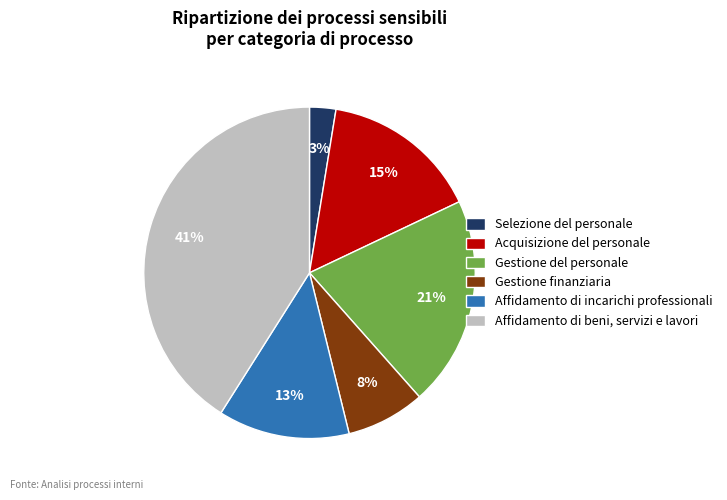

Combined, do Acquisizione del personale and Gestione del personale account for over 50%?

No